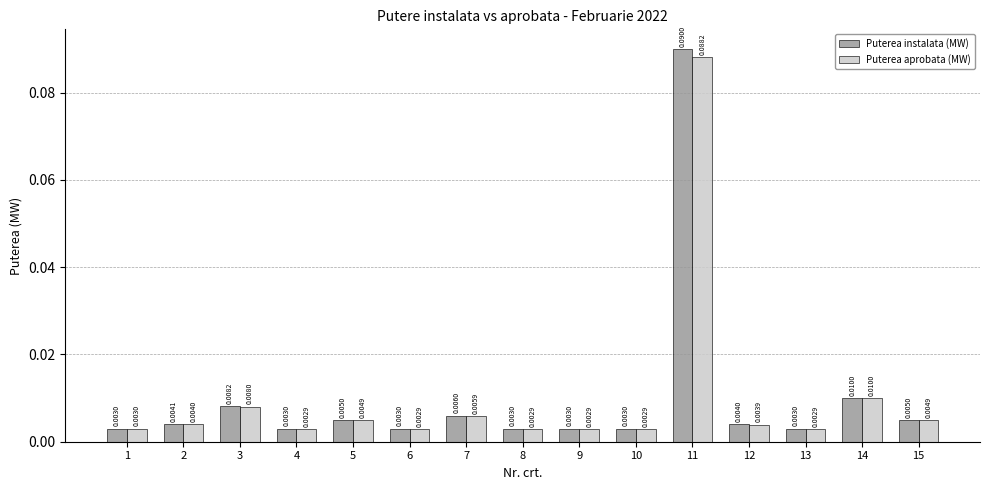

How many groups of bars are there?

15